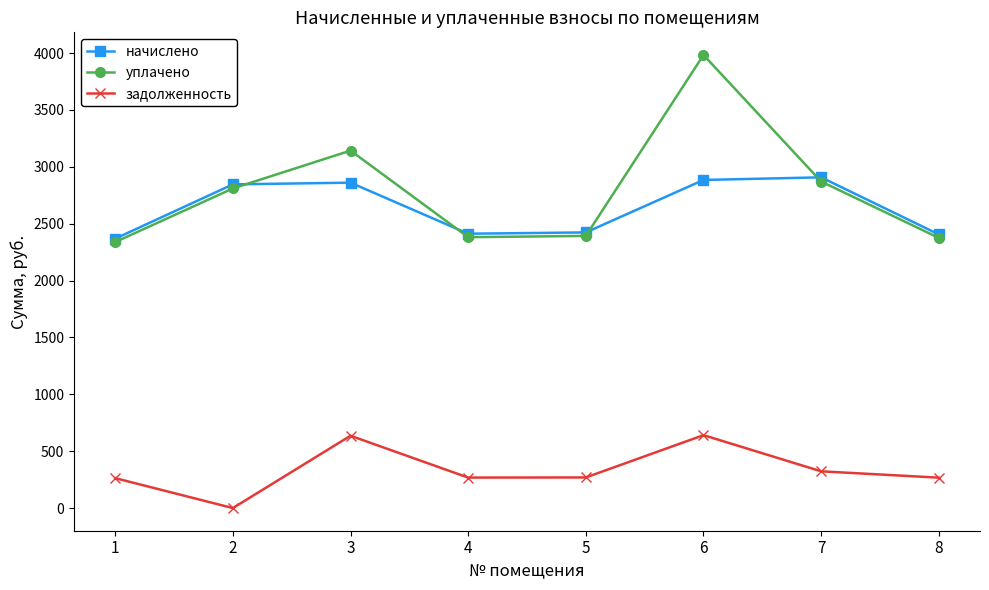

True or false: задолженность has more than 0 points higher than both neighbors.

True